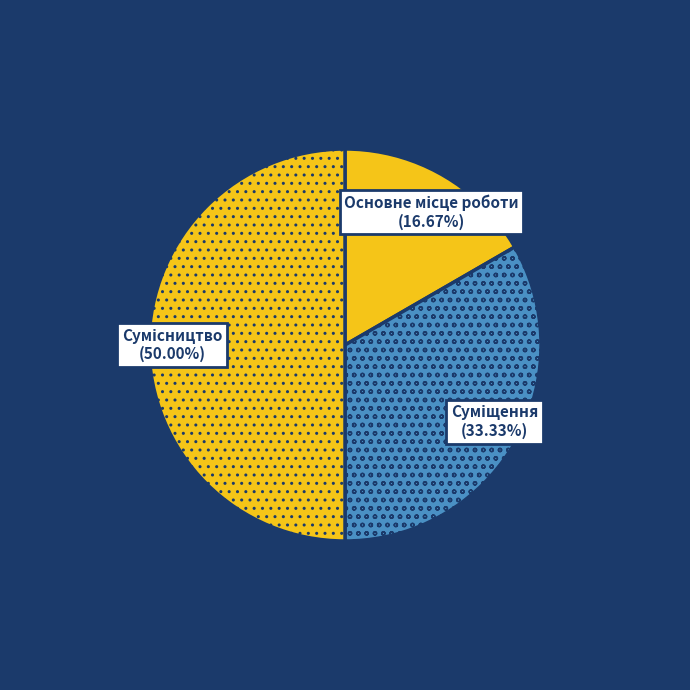

How many segments does this pie chart have?

3